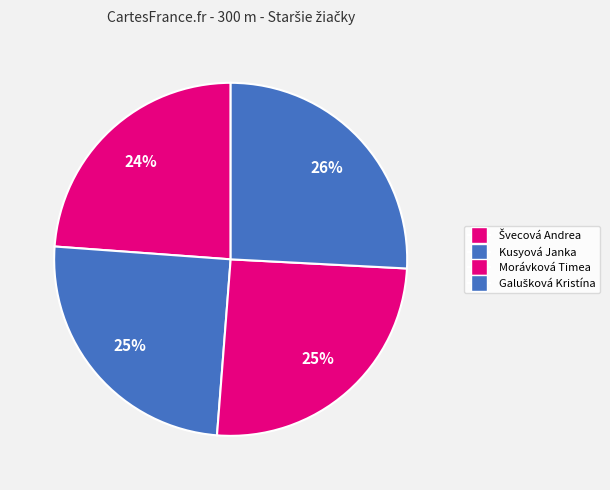

To the nearest percent, what is the difference between the Kusyová Janka and Galušková Kristína slice percentages?

1%